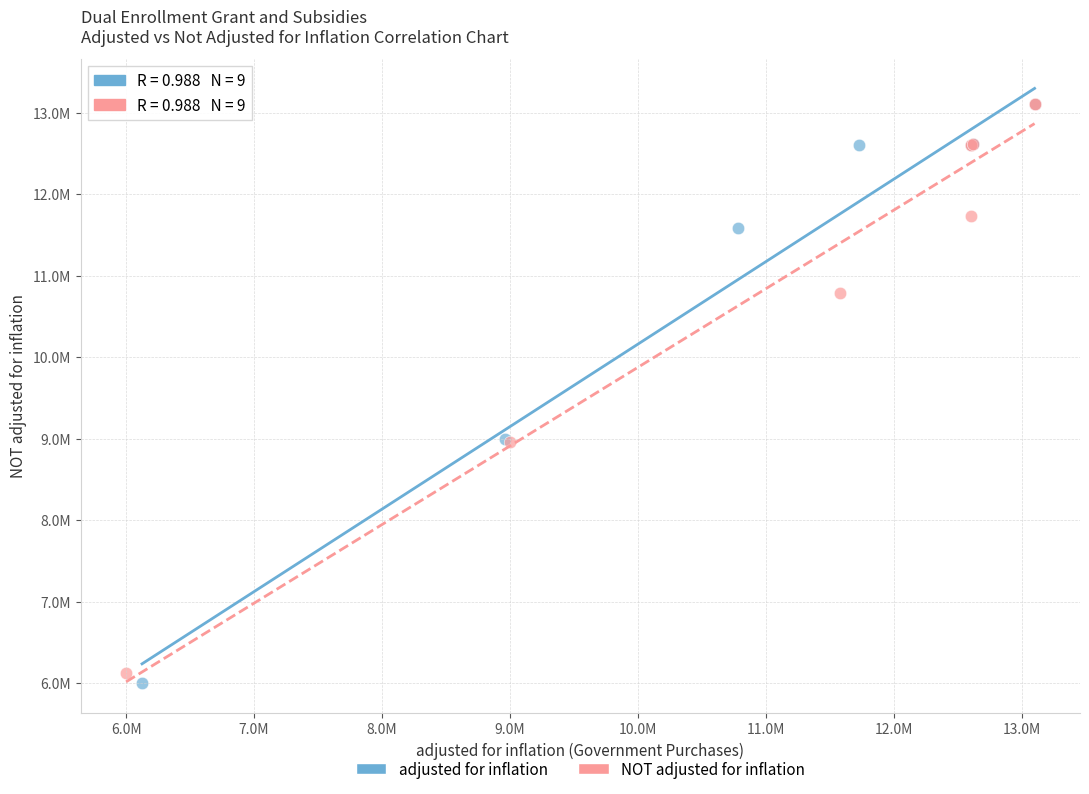

What are all the series names shown in the legend?

adjusted for inflation, NOT adjusted for inflation